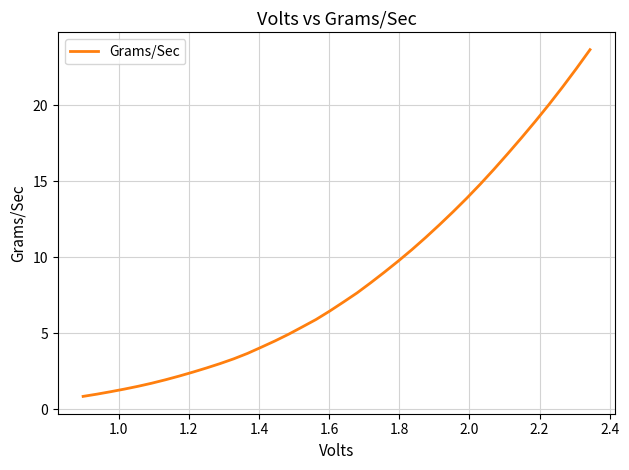

What is the greatest value displayed?

23.7